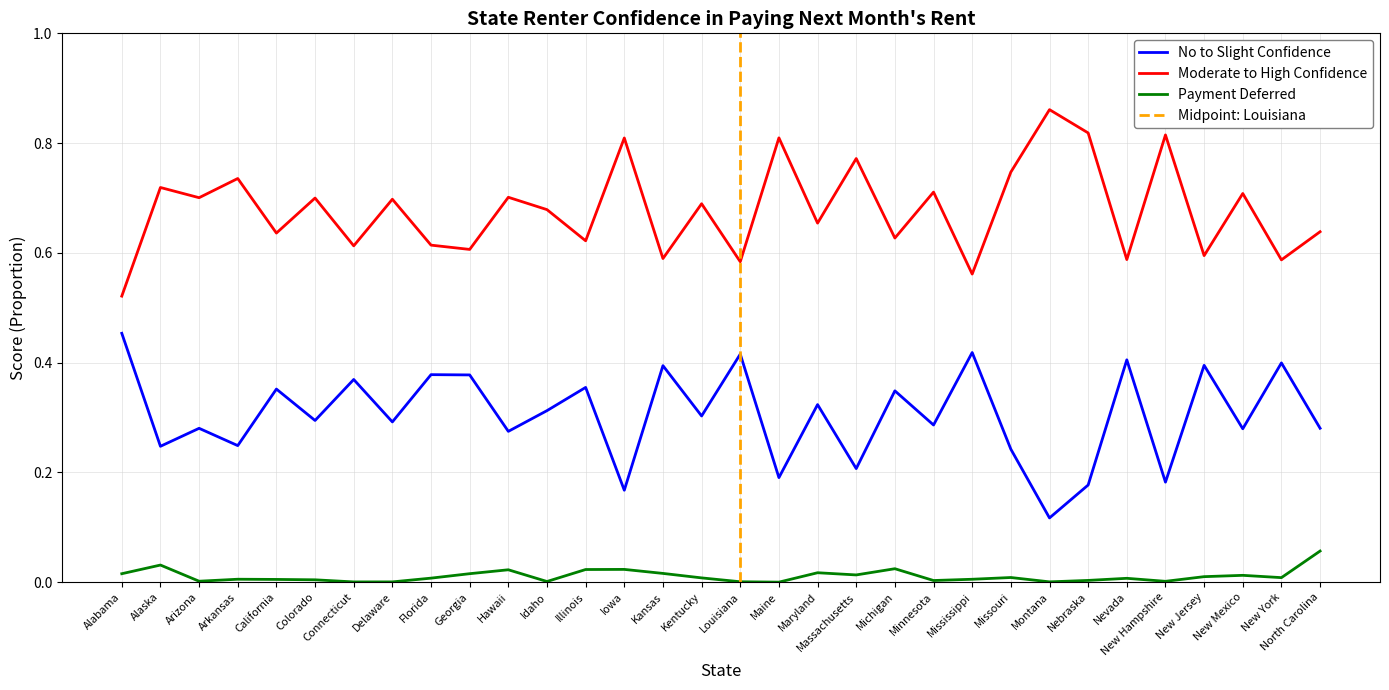

Is it true that No to Slight Confidence equals 0.2 at Idaho?

False